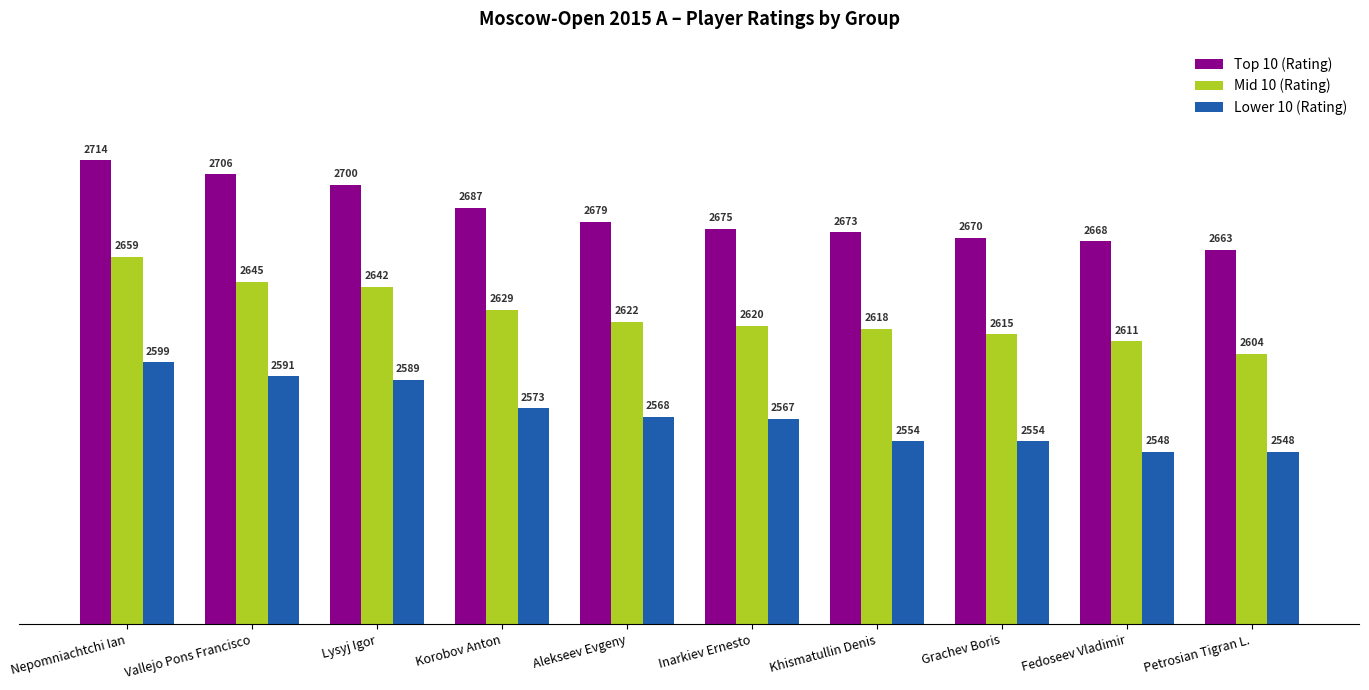

What is the sum of all Lower 10 (Rating) values?

25691